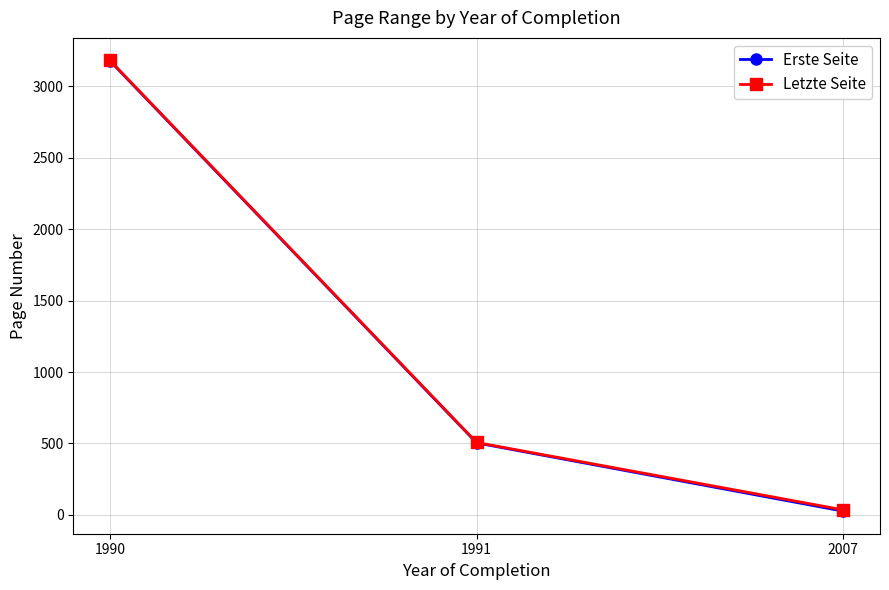

Reading right to left, list all the values displayed in this chart.

Erste Seite: 26	504	3179
Letzte Seite: 35	507	3182